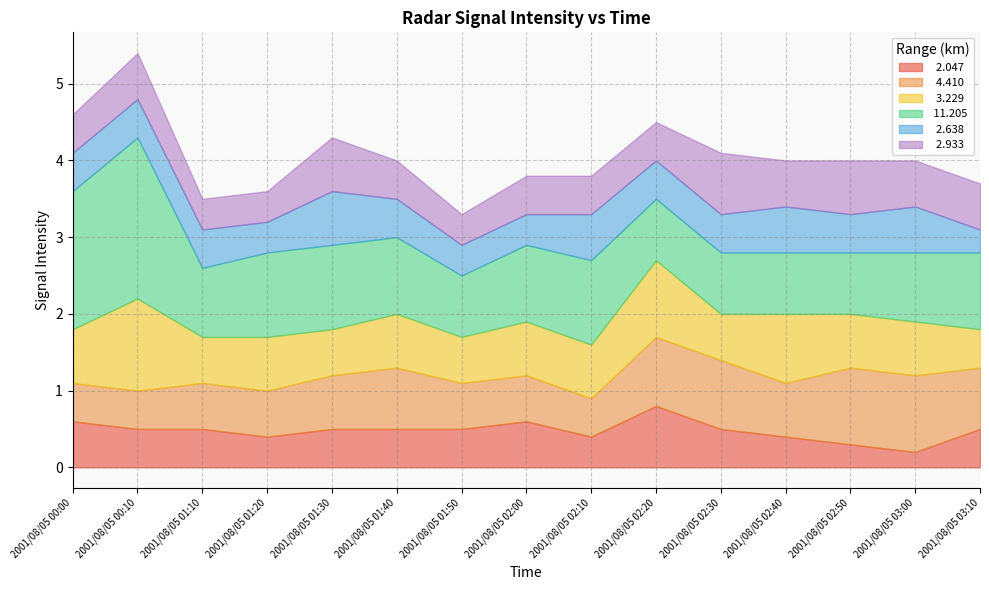

In   2.638, how many points are lower than both neighbors (excluding endpoints)?

2